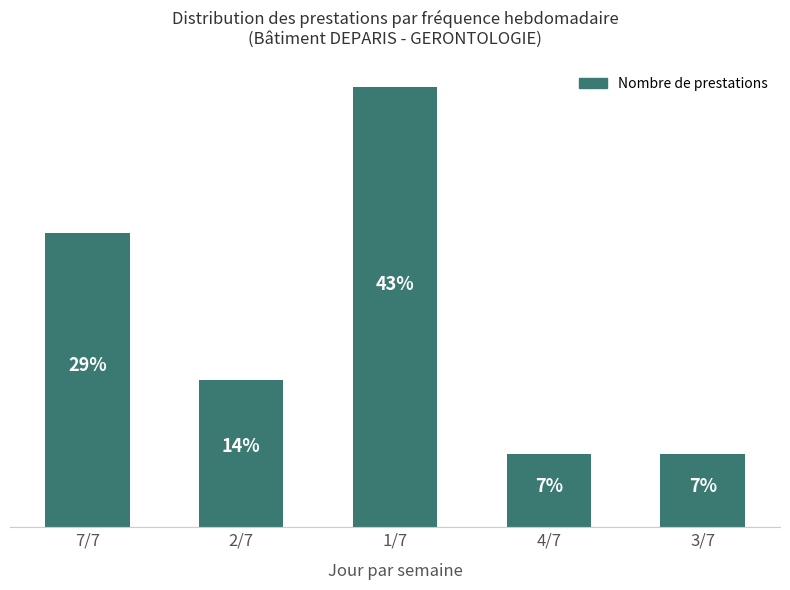

Rank the categories by value from highest to lowest.

1/7, 7/7, 2/7, 4/7, 3/7